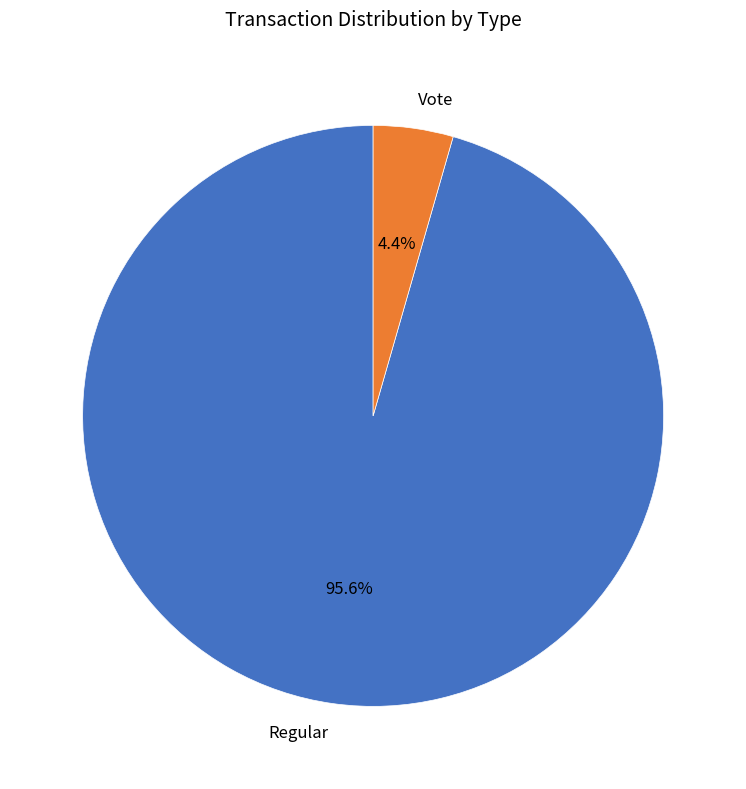

The Vote slice represents 17% of the pie. True or false?

False